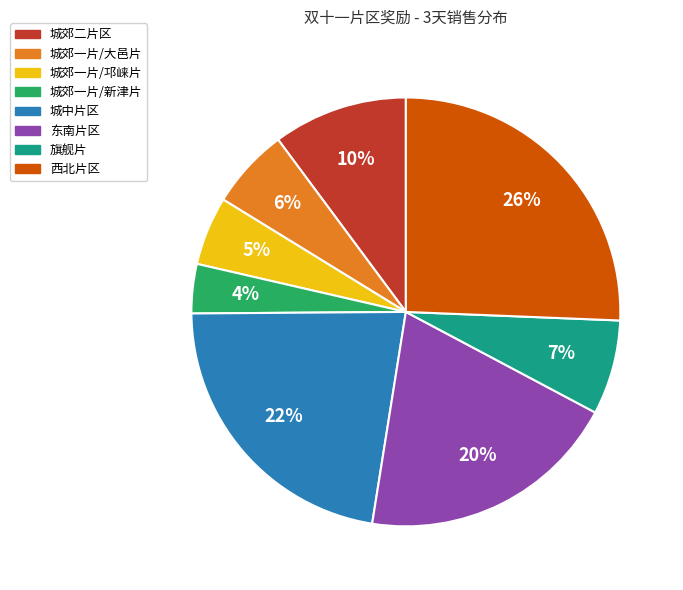

How many slices are in this pie chart?

8